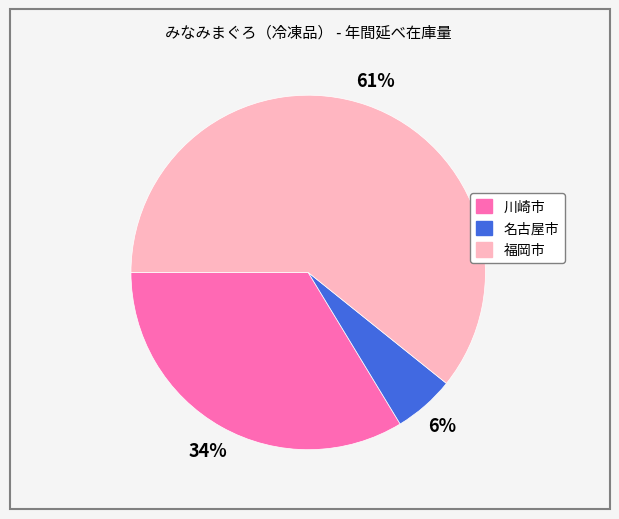

Which category accounts for the majority?

福岡市